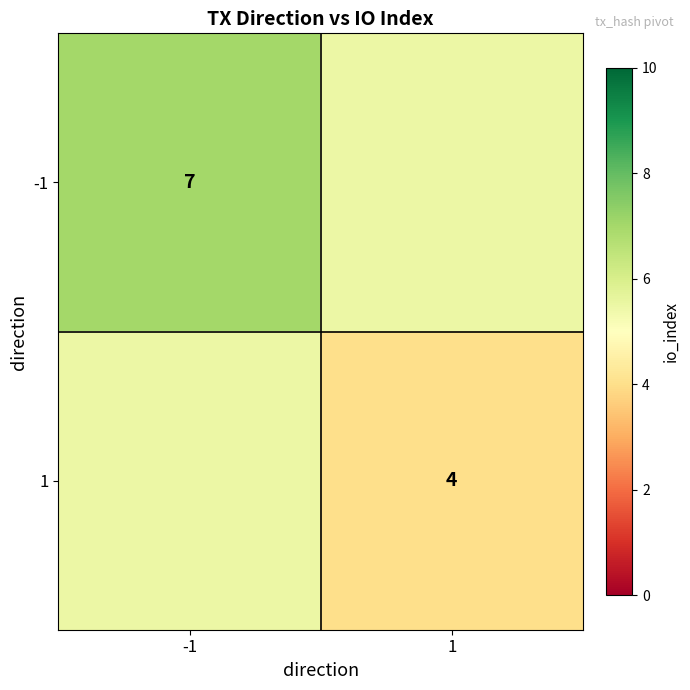

Is it true that 1 equals 4.0 at 1?

True